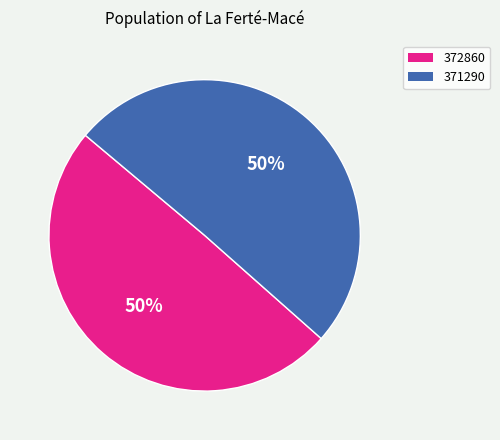

The 372860 slice represents 35% of the pie. True or false?

False